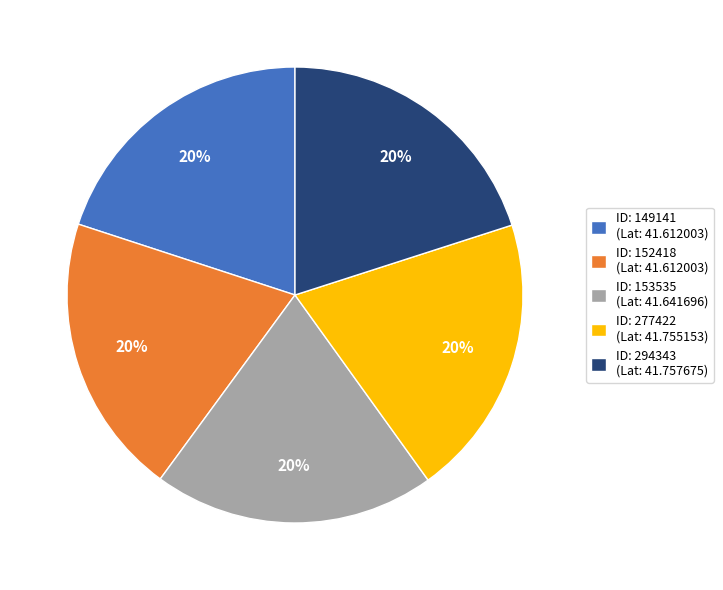

To the nearest percent, what portion does ID: 149141 (Lat: 41.612003) represent?

20%